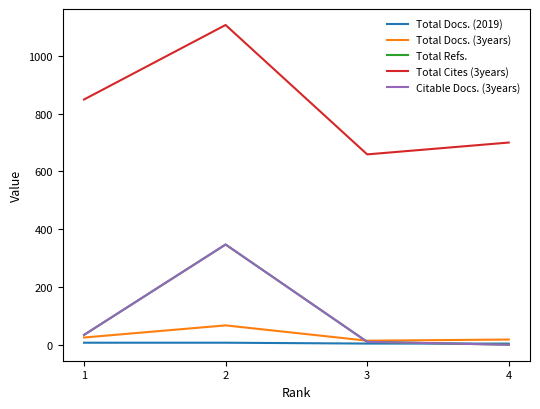

Is this an area chart (filled region under the line)?

No